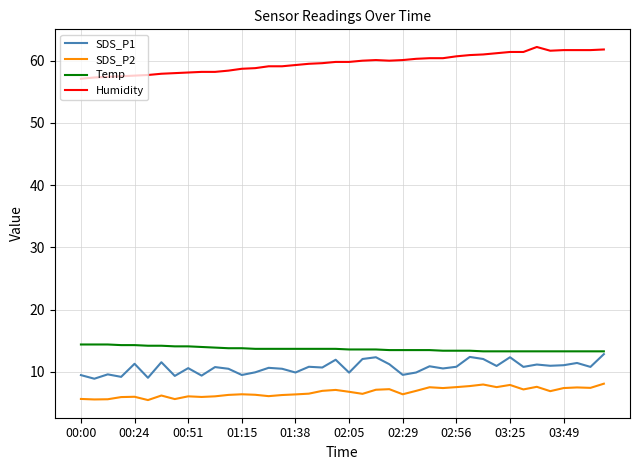

Which series has the largest total across all categories?

Humidity